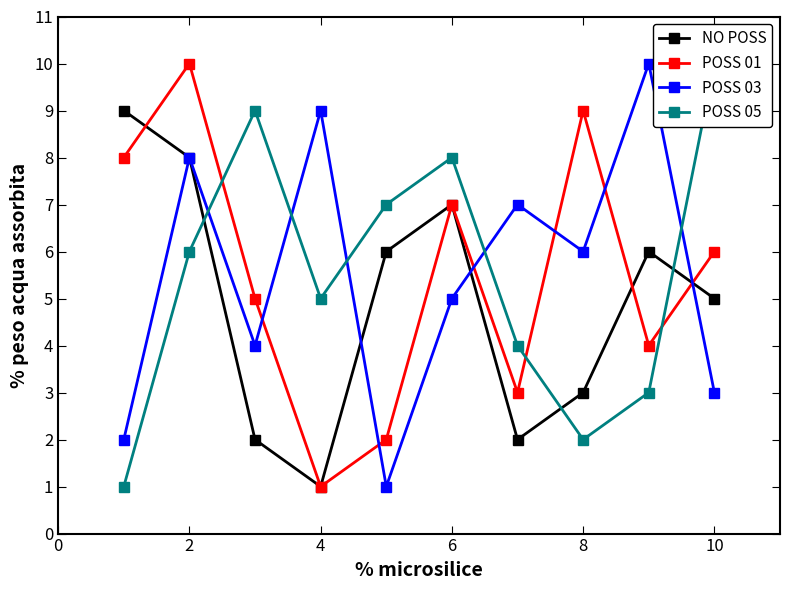

The POSS 01 series shows 7 at 6. True or false?

True